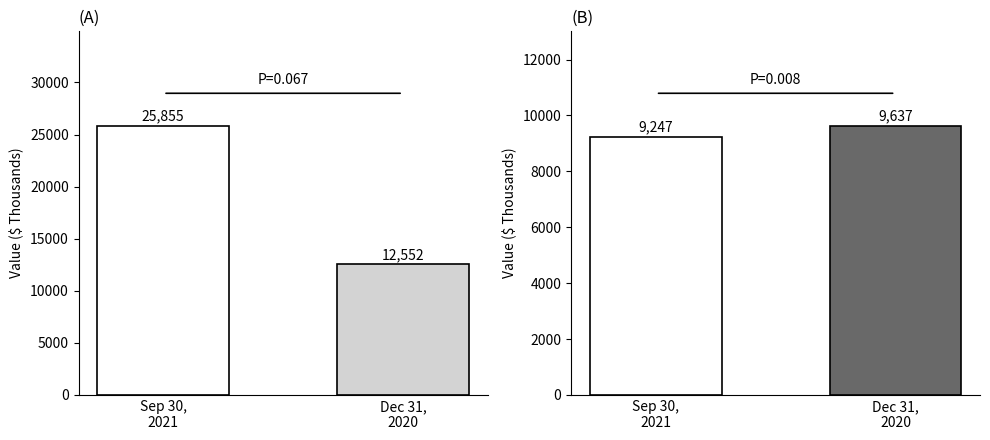

Reading right to left, transcribe all the data shown in this chart.

Accounts receivable: Dec 31,
2020=12552	Sep 30,
2021=25855
Provision for credit losses: Dec 31,
2020=9637	Sep 30,
2021=9247